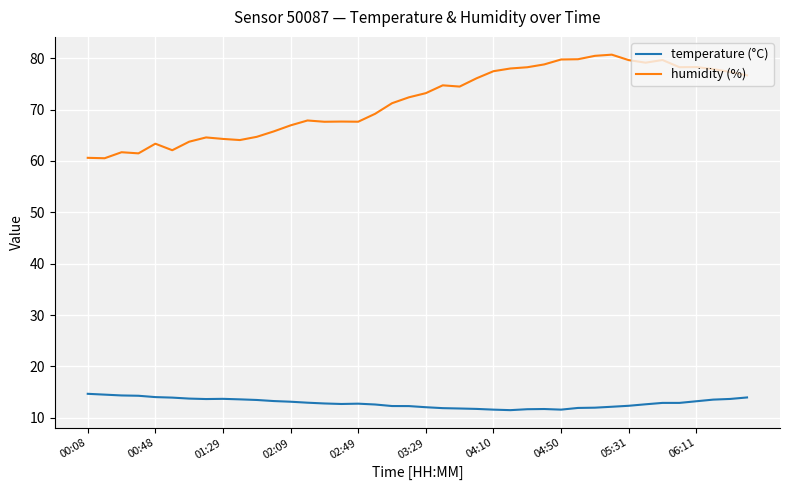

Which series has the largest range (max minus min)?

humidity (%)